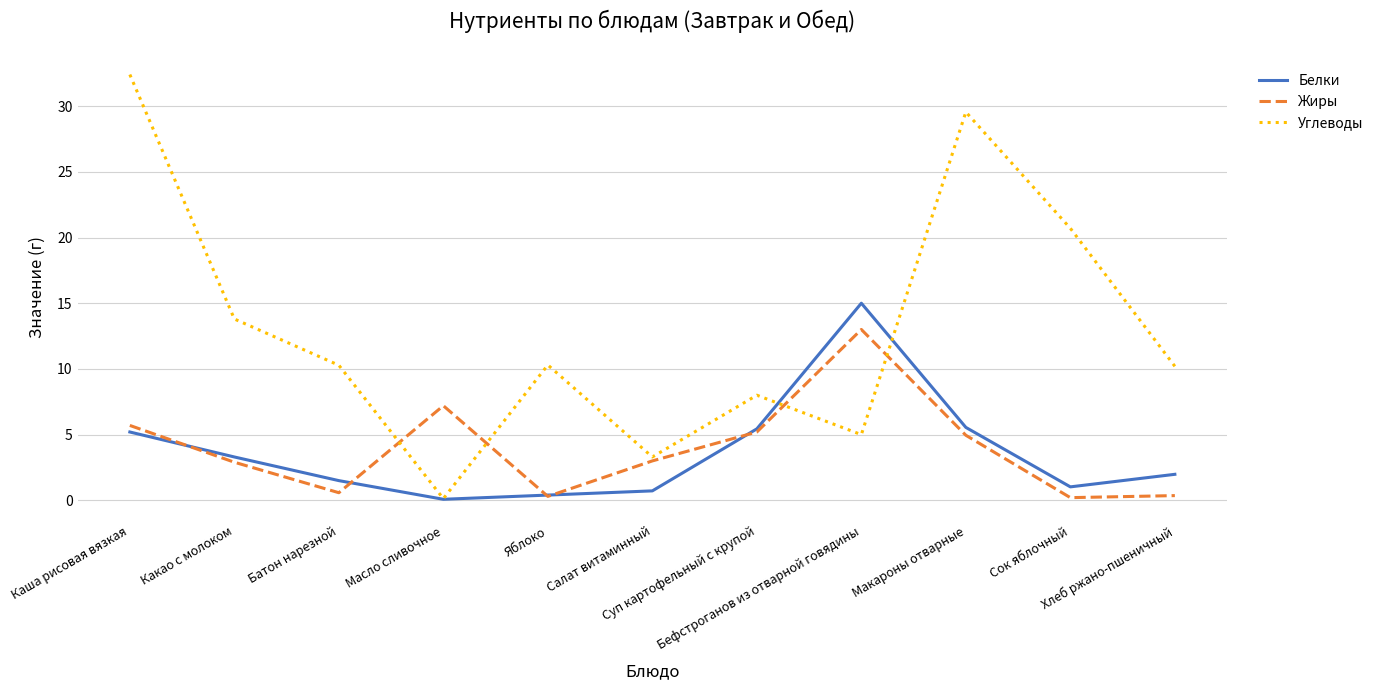

What is the spread (max minus min) of values at Макароны отварные?

24.6